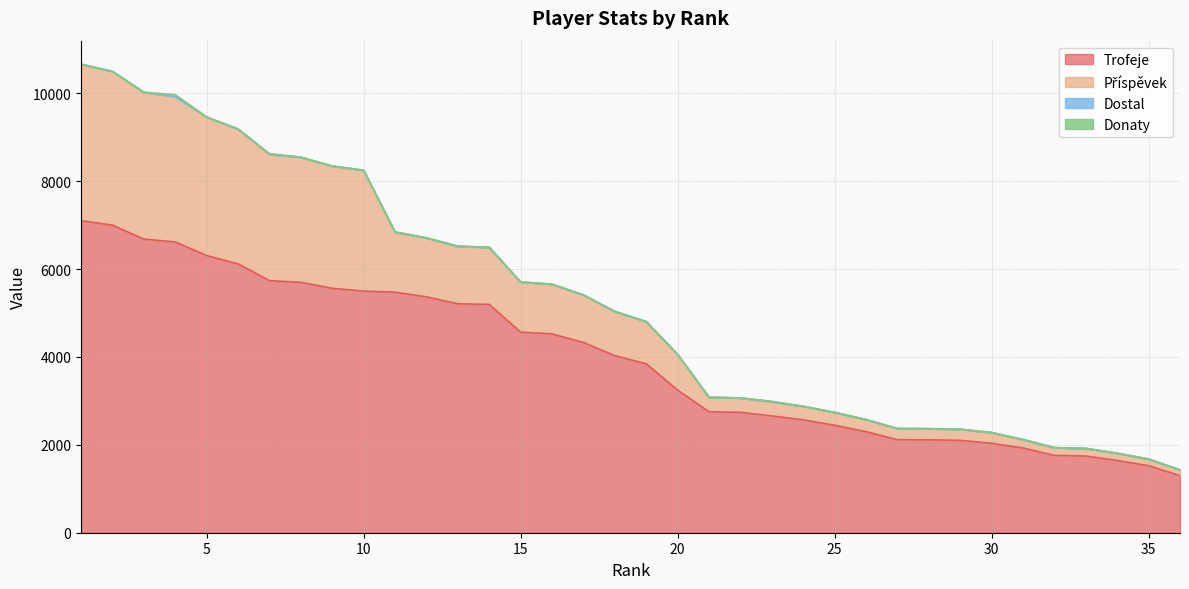

Where is Příspěvek nearest to the value 1841?

11